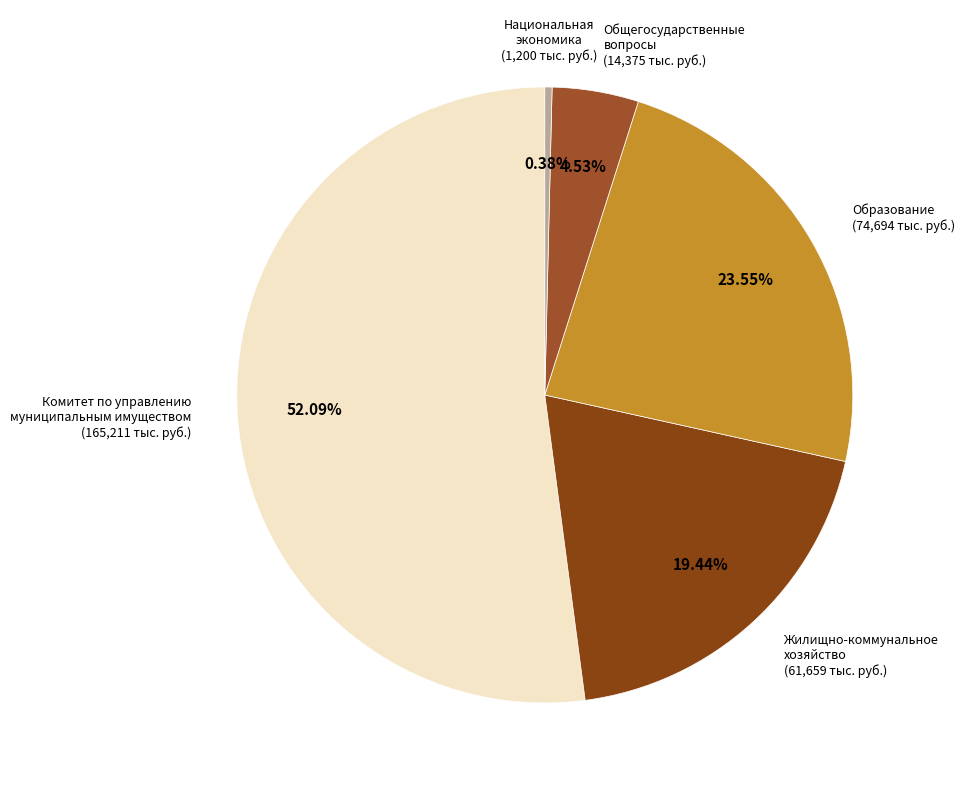

How many slices are in this pie chart?

5